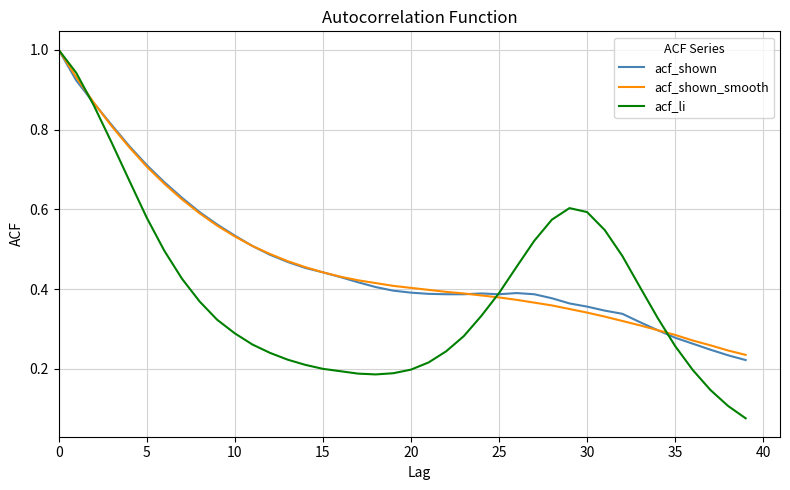

Which series has the largest total across all categories?

acf_shown